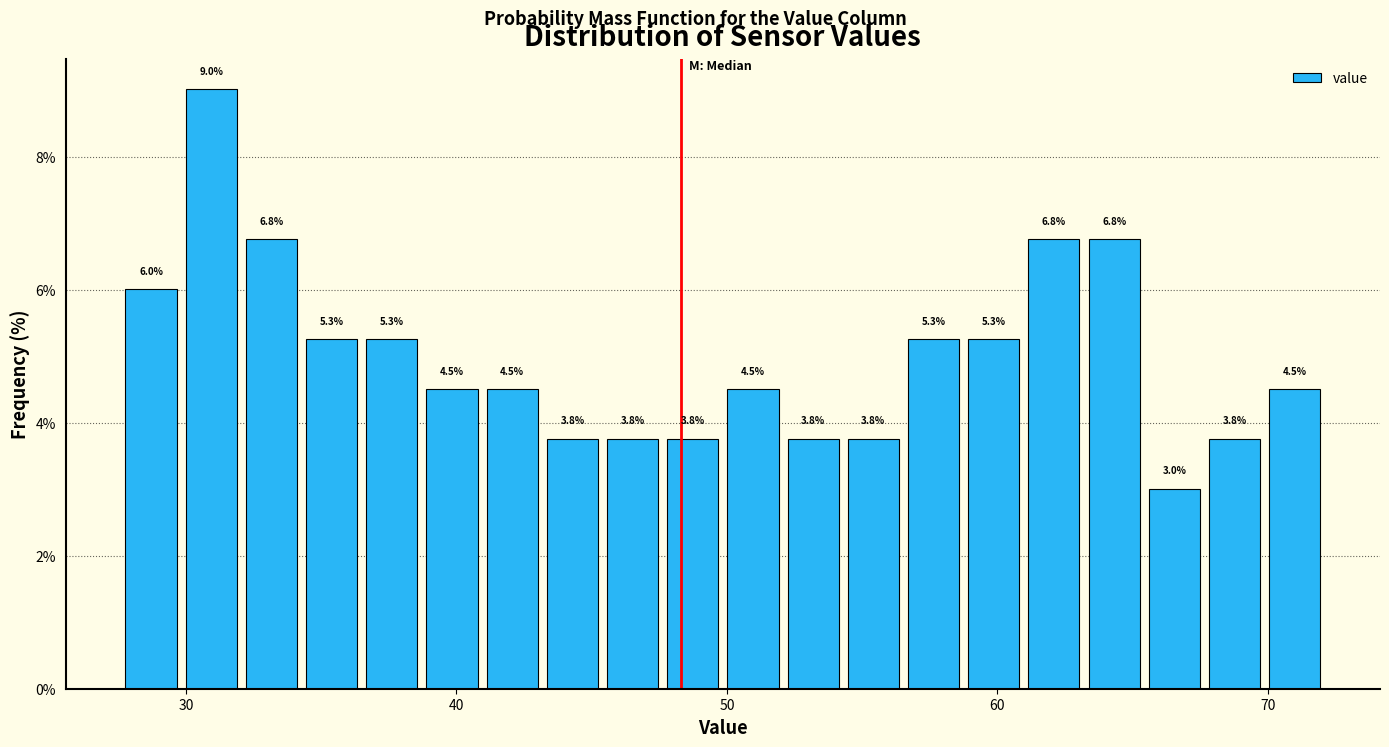

Around what value on the x-axis is the tallest bar? Give the approximate position of its centre, as read against the axis.

31